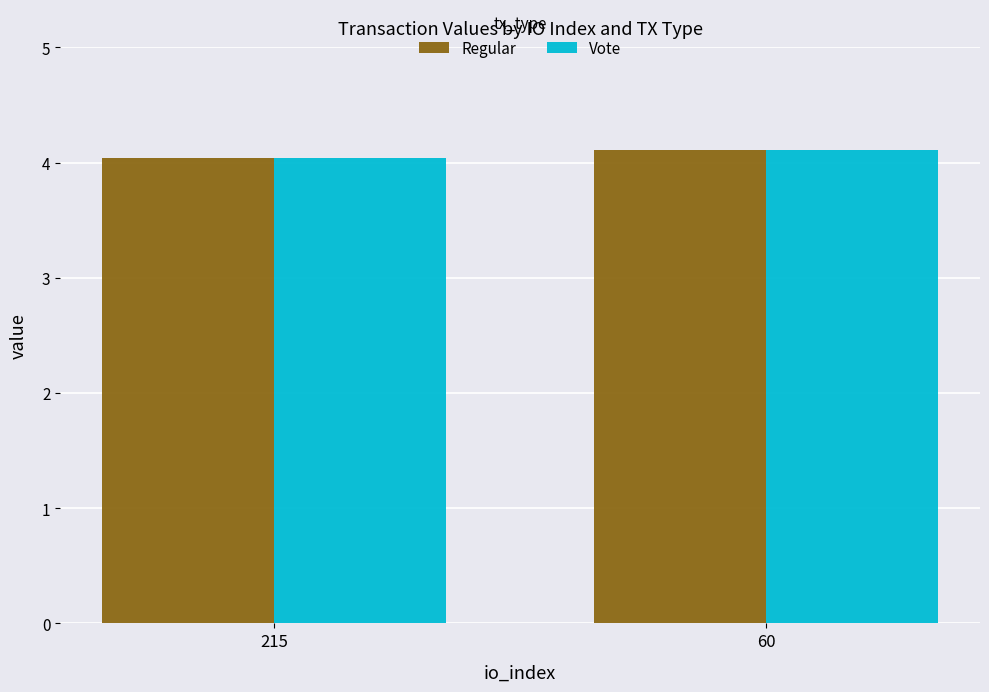

What is the total value across all series at 60?

8.2